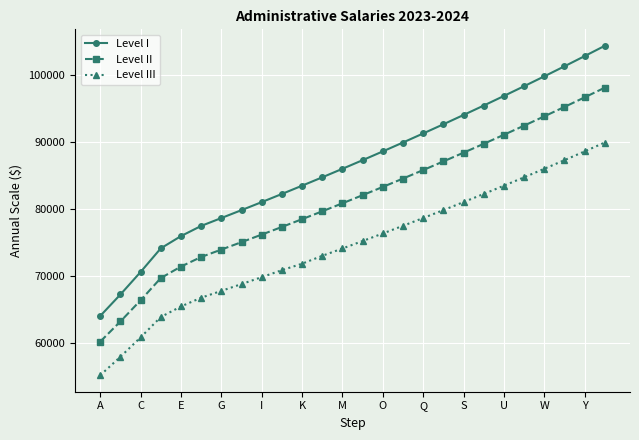

What is the lowest value of the Level I series?

64041.0